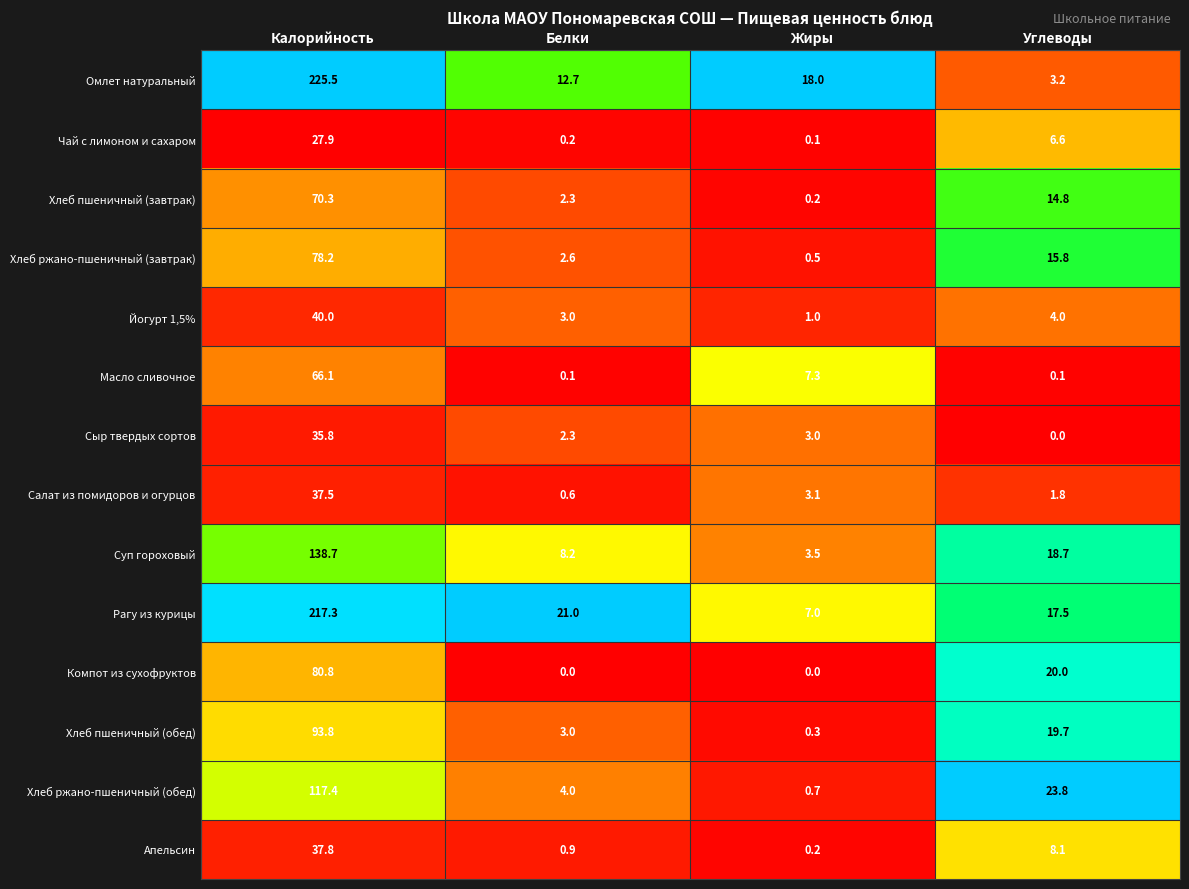

The value of Рагу из курицы at Жиры is 3.4. True or false?

False